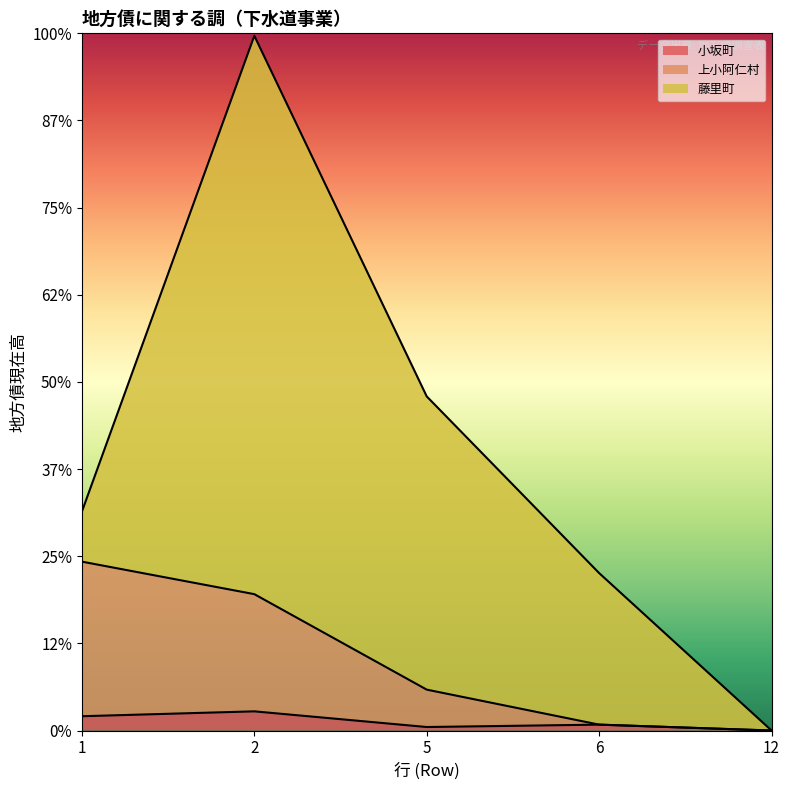

At which category does the chart reach its peak across all series?

2